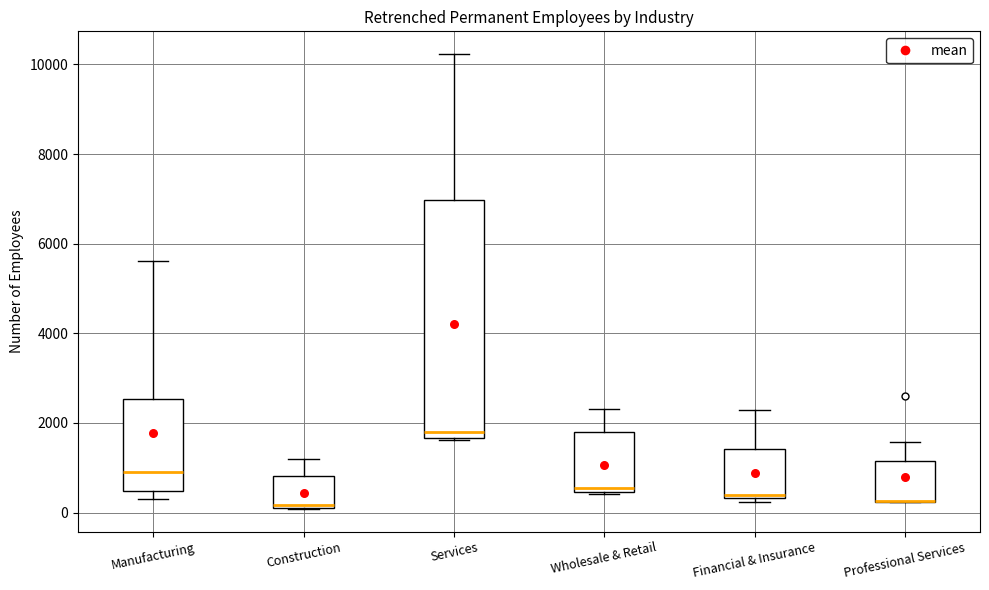

Reading left to right, transcribe this box plot: for each box, give where its median line is, the range the box spans, and where its two whiskers end, as read against the y-axis. The values are not printed on the chart, so give them approximately, as read against the axis.

Manufacturing: median 800, box 400 to 2600, whiskers 400 (just below the box's lower edge) to 5600
Construction: median 200, box 200 to 800, whiskers 0 to 1200
Services: median 1800, box 1600 to 7000, whiskers 1600 to 10200
Wholesale & Retail: median 600, box 400 to 1800, whiskers 400 to 2400
Financial & Insurance: median 400 (just above the box's lower edge), box 400 to 1400, whiskers 200 to 2200
Professional Services: median 200 (drawn on the box's lower edge), box 200 to 1200, whiskers 200 to 1600